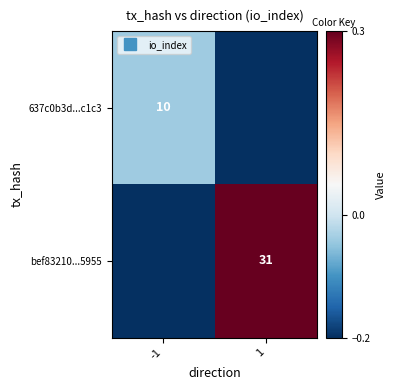

What is the difference between the highest and lowest values at 1?

0.5